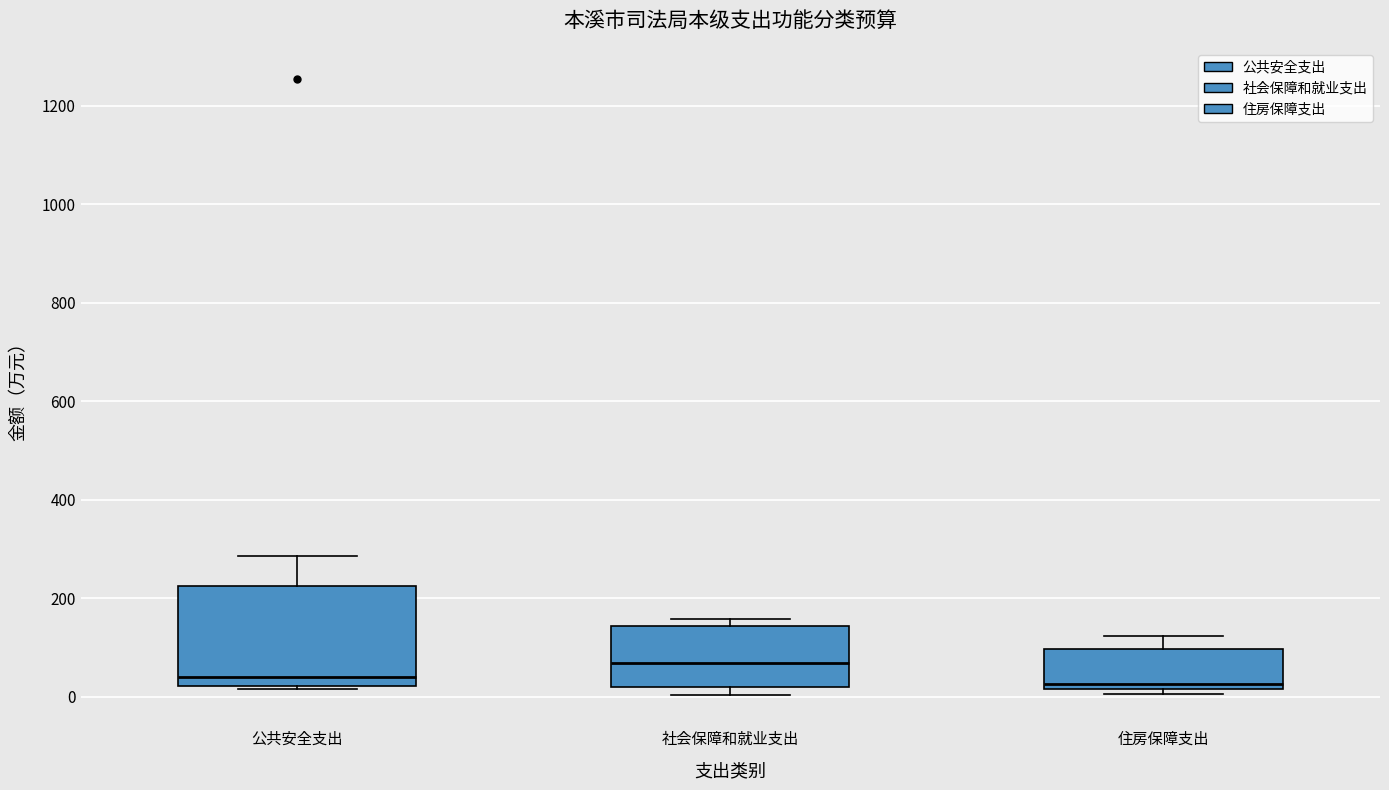

Reading left to right, transcribe this box plot: for each box, give where its median line is, the range the box spans, and where its two whiskers end, as read against the y-axis. The values are not printed on the chart, so give them approximately, as read against the axis.

公共安全支出: median 40, box 20 to 220, whiskers 20 (just below the box's lower edge) to 280
社会保障和就业支出: median 60, box 20 to 140, whiskers 0 to 160
住房保障支出: median 20 (just above the box's lower edge), box 20 to 100, whiskers 0 to 120